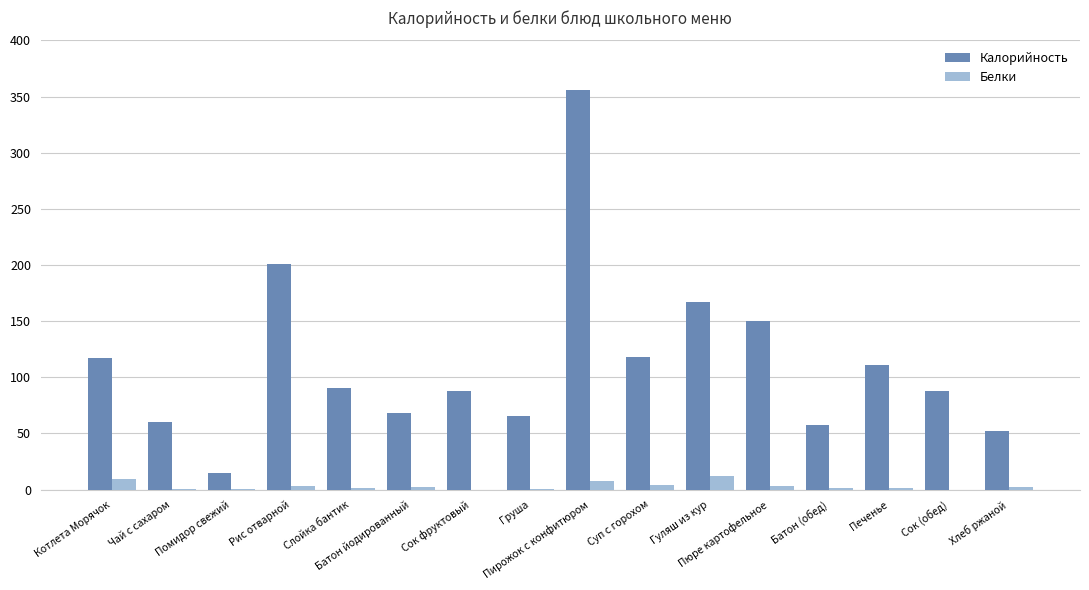

Which series has the largest total across all categories?

Калорийность